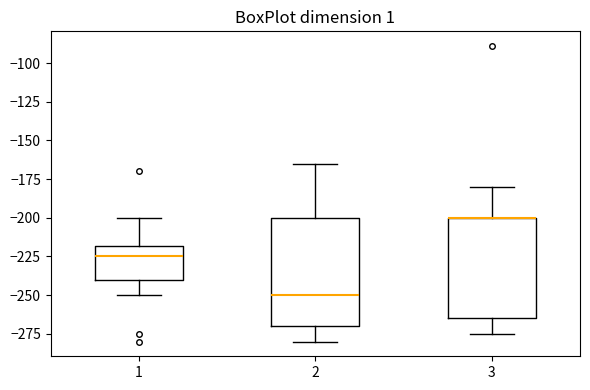

Which box is the tallest, from its lower edge to its upper edge?

2